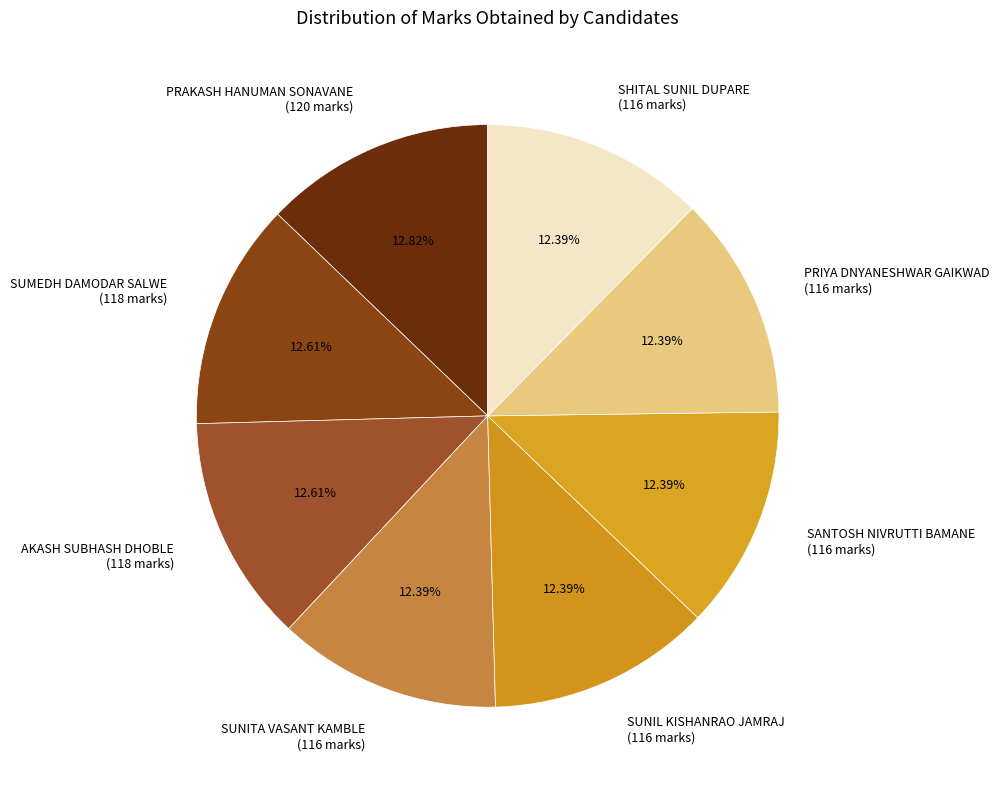

Is there a majority slice in this chart?

No